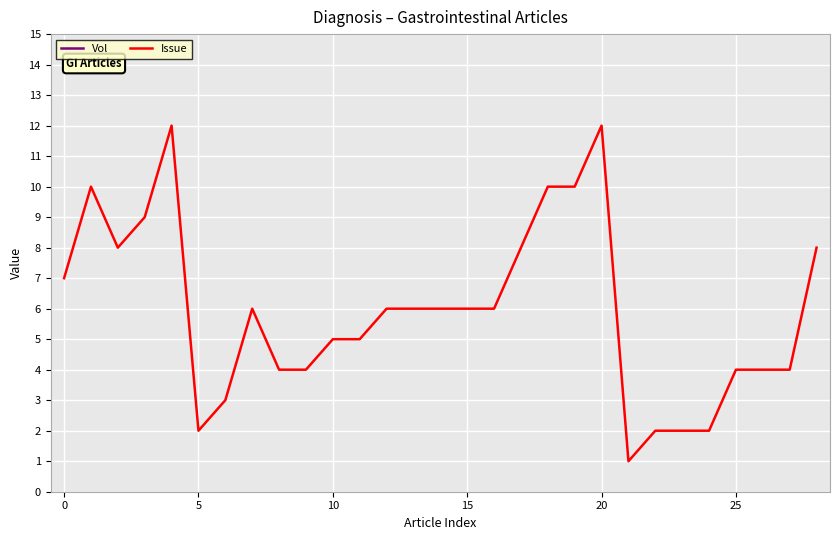

What are all the series names shown in the legend?

Vol, Issue